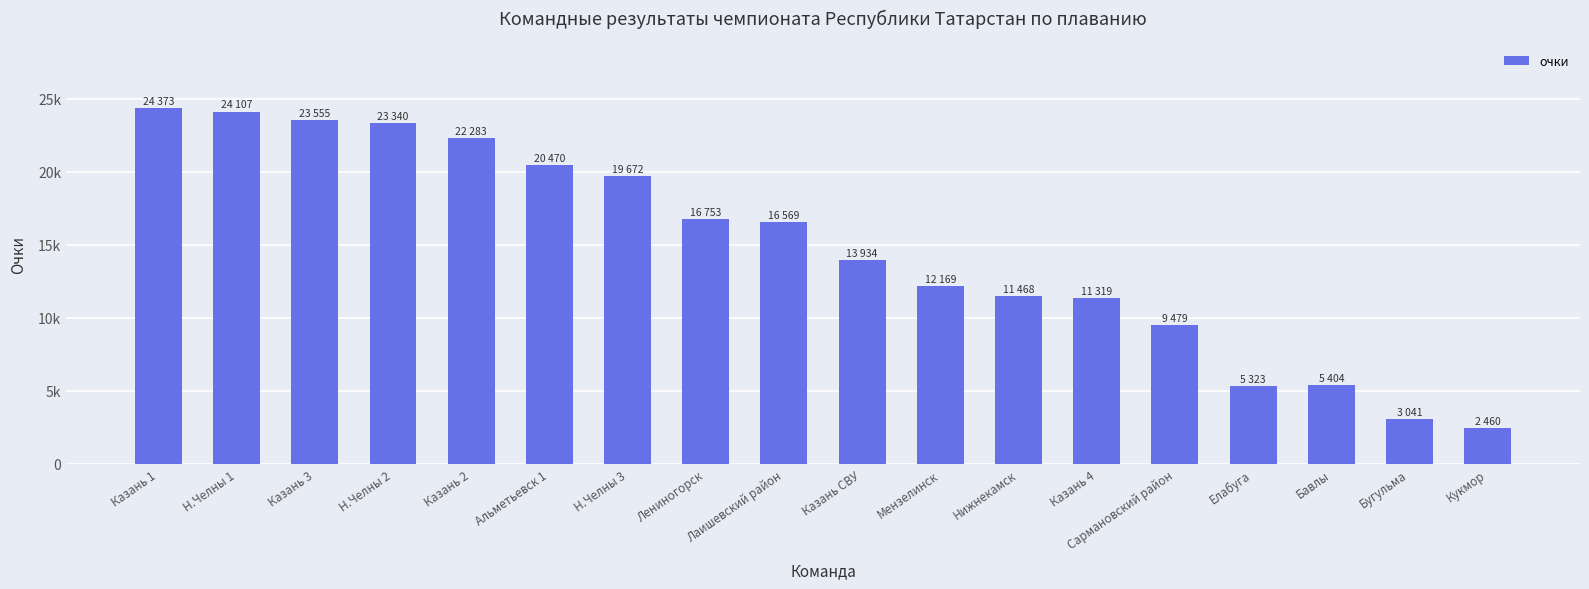

Which category has the highest value across all series?

Казань 1